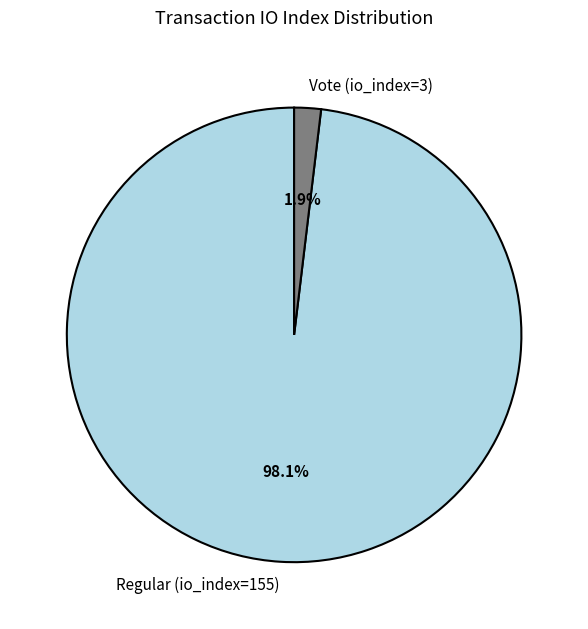

Which has a higher value, Regular (io_index=155) or Vote (io_index=3)?

Regular (io_index=155)